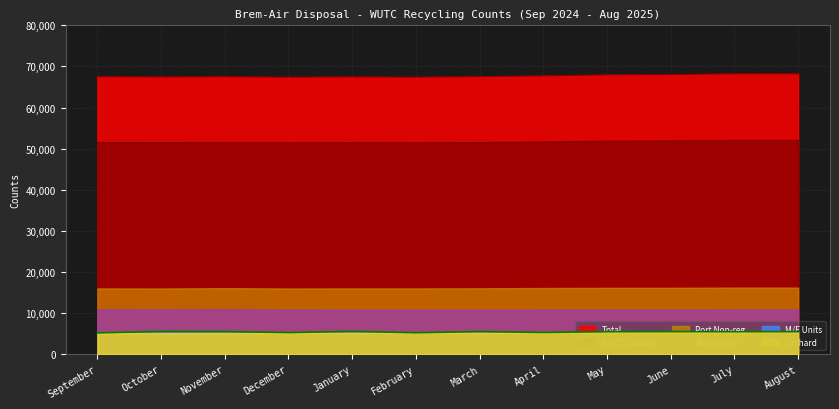

What are all the series names shown in the legend?

Total, WUTC Counts, Port Non-reg, Bremerton, M/F Units, Orchard